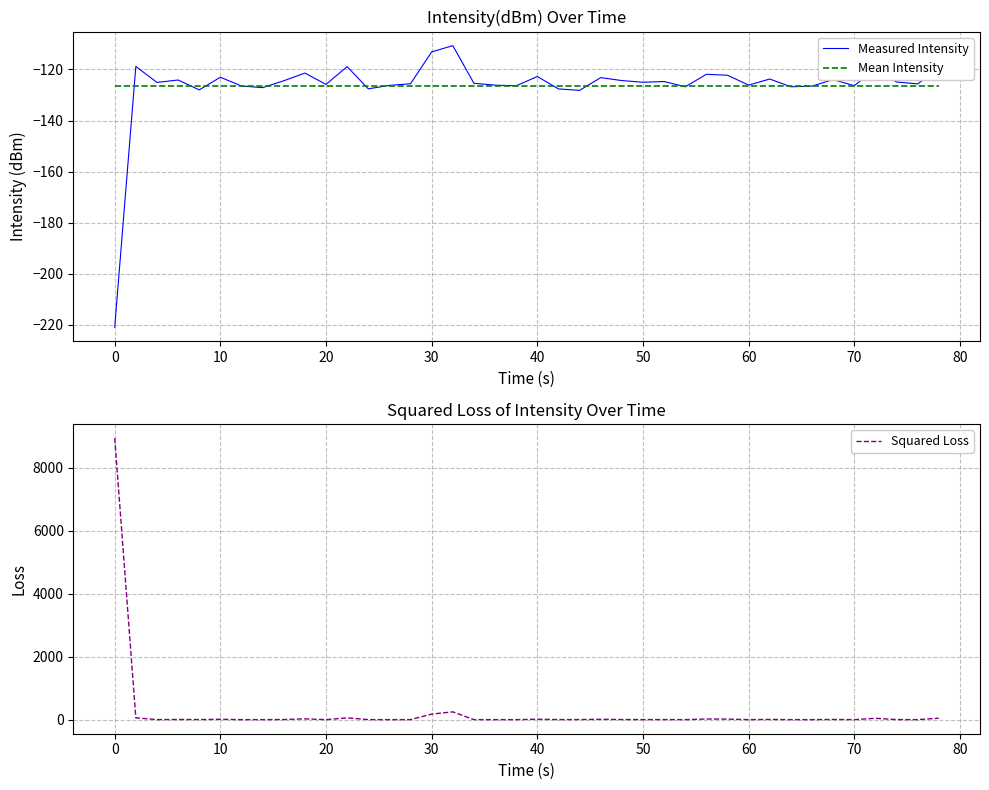

How many lines are shown in the chart?

3